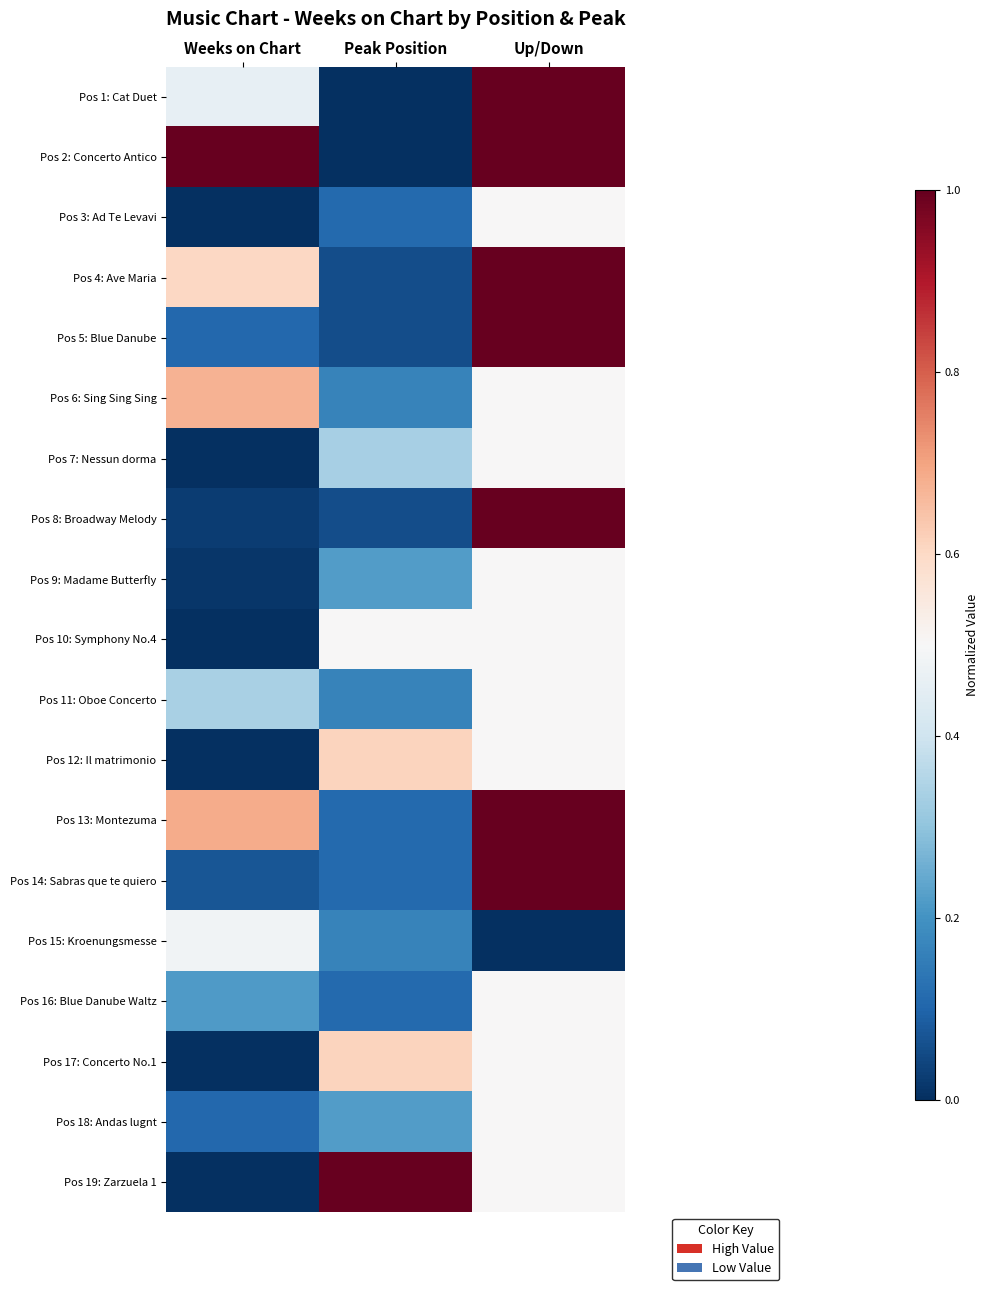

What is the total value across all series at Up/Down?

12.5